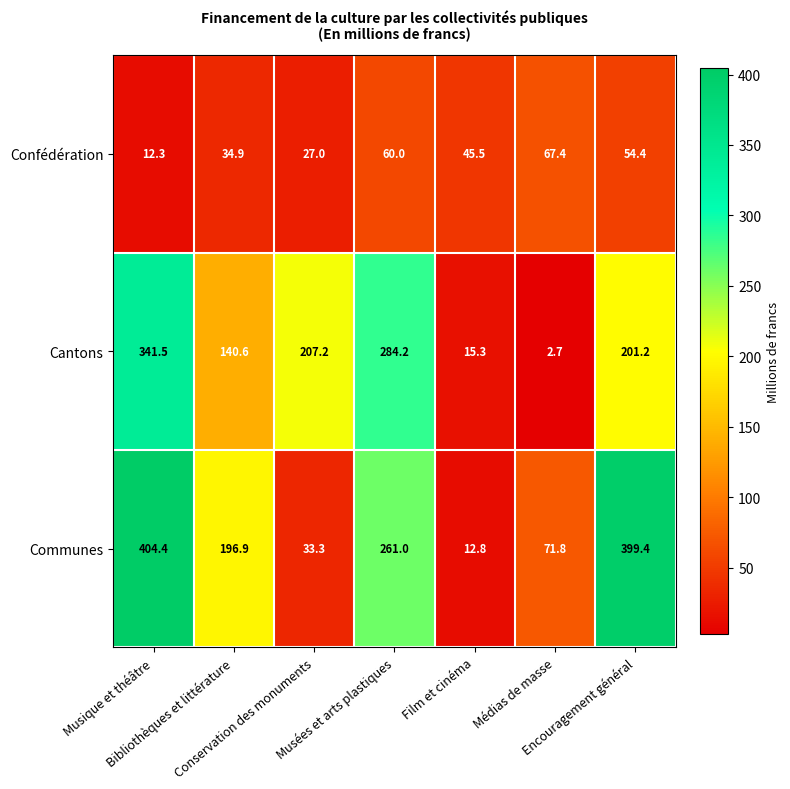

Which series has the largest total across all categories?

Communes